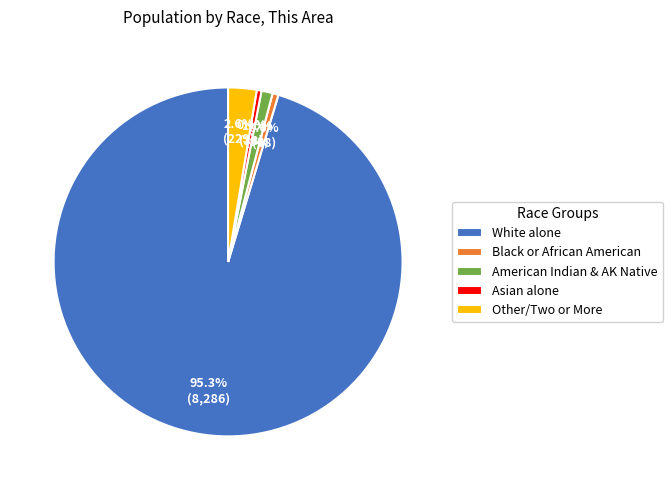

Count the number of slices in the pie.

5